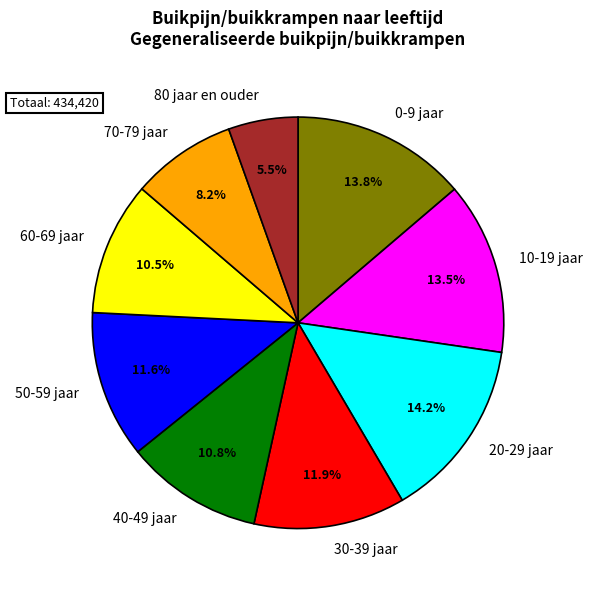

Is 60-69 jaar the majority of the pie?

No